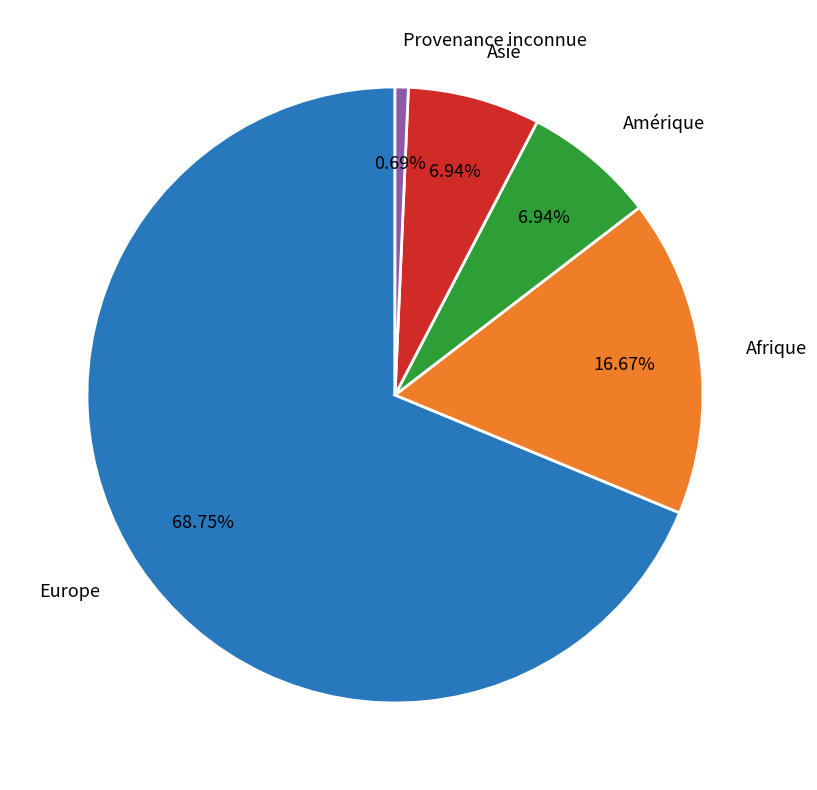

Which has a higher value, Provenance inconnue or Europe?

Europe